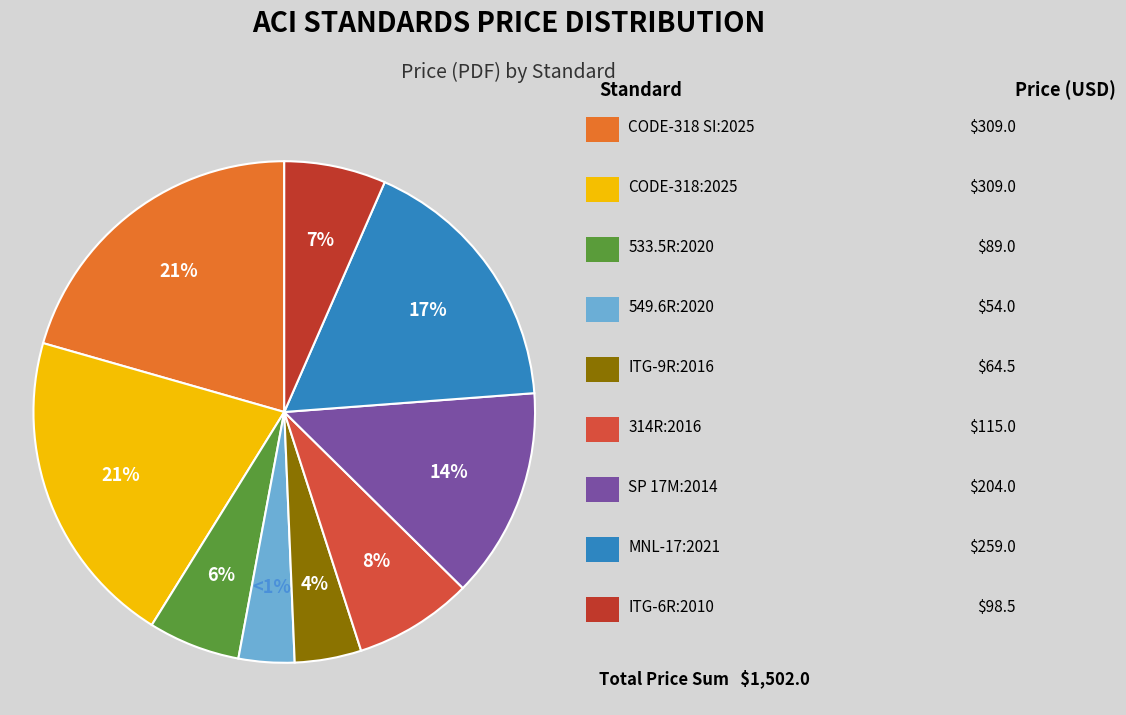

What percentage is the ACI 314R : 2016 slice, to the nearest percent?

8%